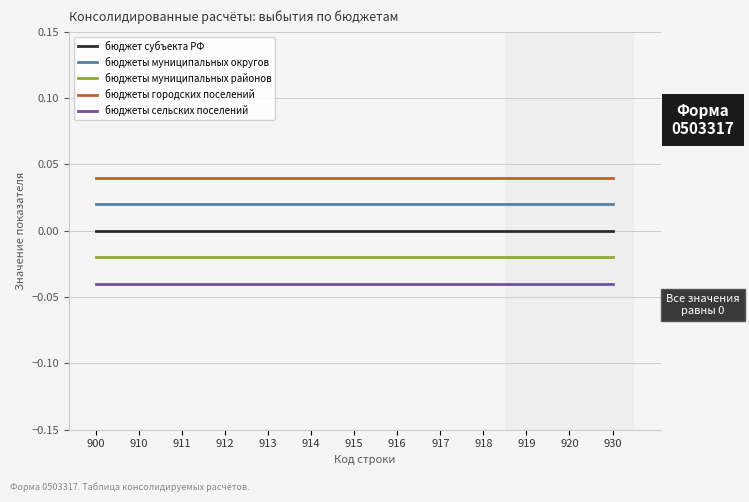

Rank the series by their maximum value, from lowest to highest.

бюджеты сельских поселений, бюджеты муниципальных районов, бюджет субъекта РФ, бюджеты муниципальных округов, бюджеты городских поселений